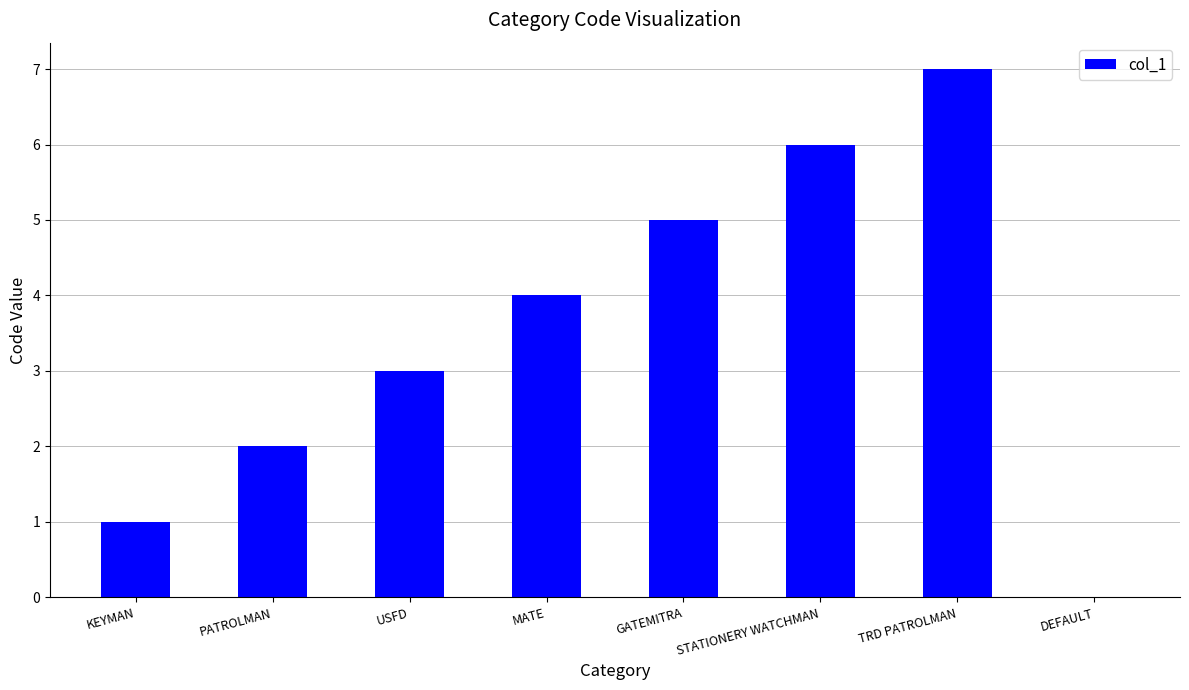

Reading left to right, transcribe all the data shown in this chart.

KEYMAN=1	PATROLMAN=2	USFD=3	MATE=4	GATEMITRA=5	STATIONERY WATCHMAN=6	TRD PATROLMAN=7	DEFAULT=0